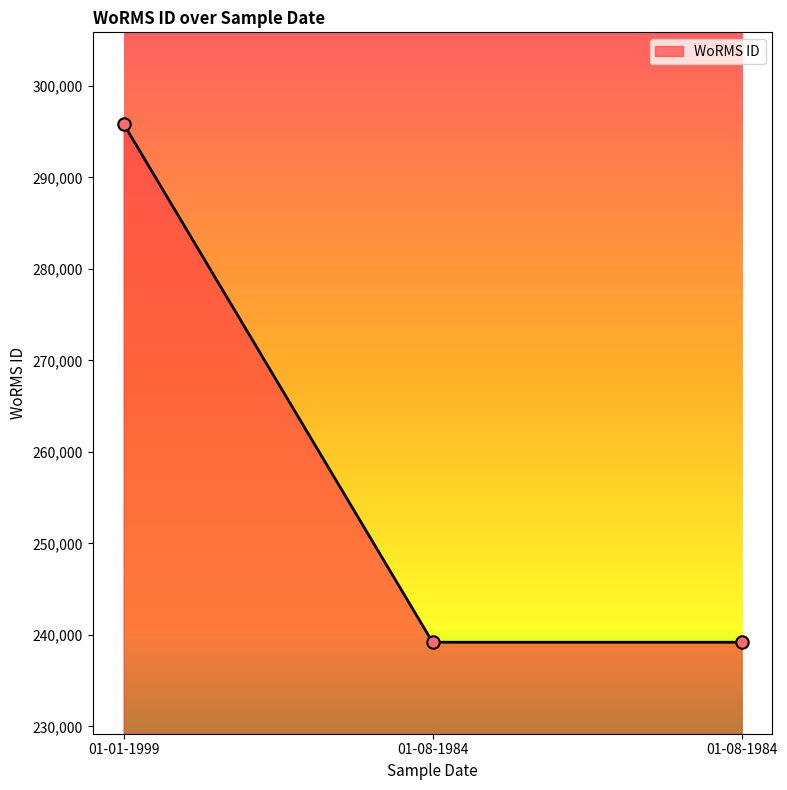

How many distinct data groups are displayed?

1